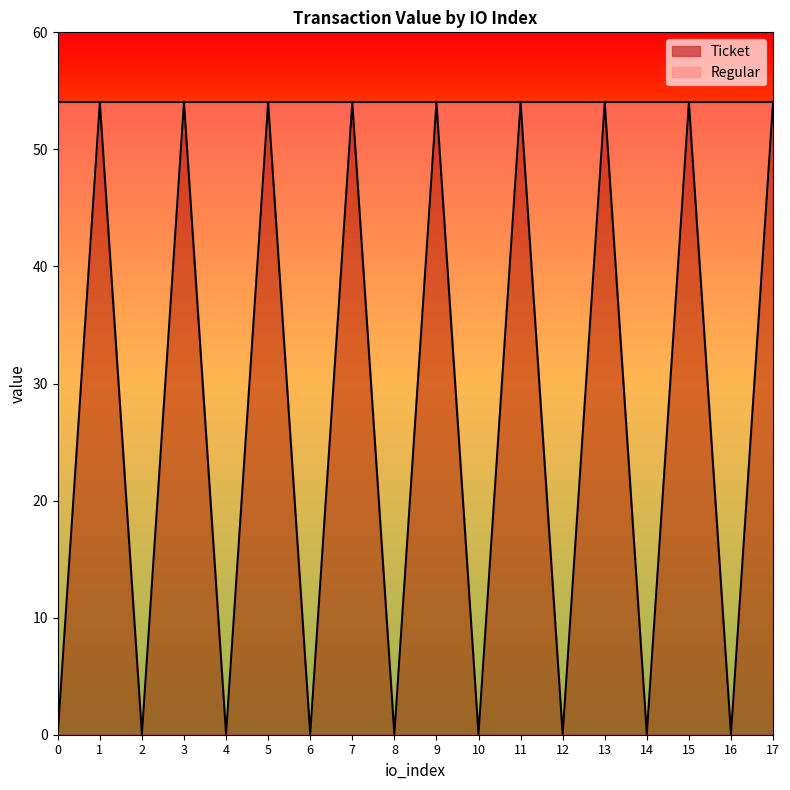

At which category does the data reach its first local peak?

1